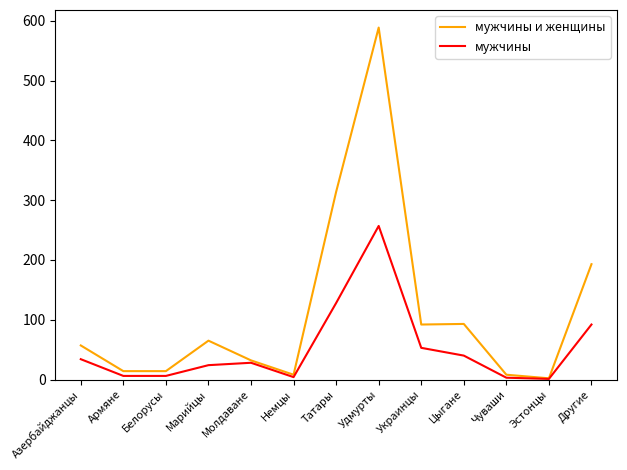

How many categories are shown in the chart?

13